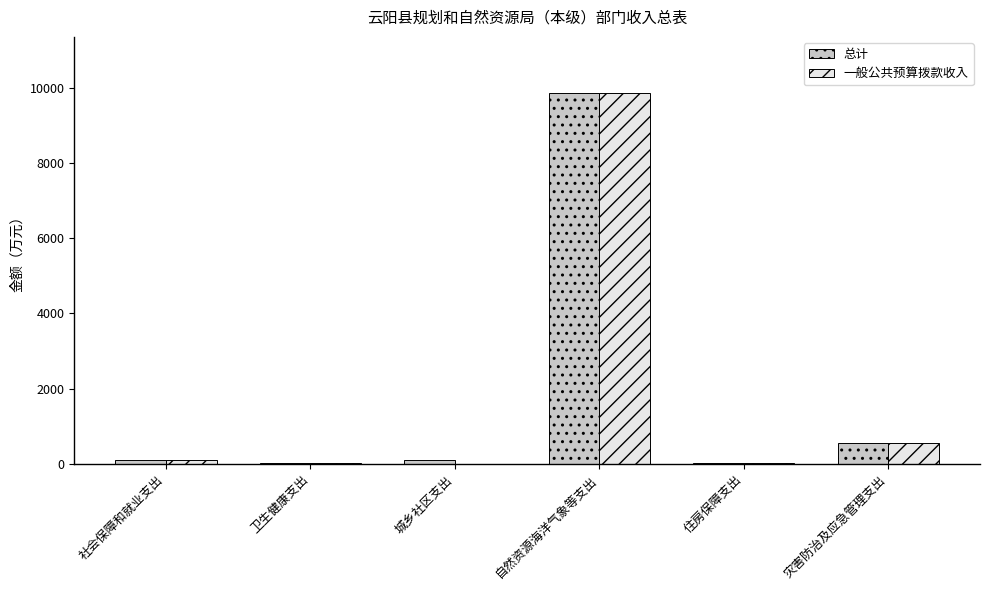

At which category is the sum across all series the highest?

自然资源海洋气象等支出